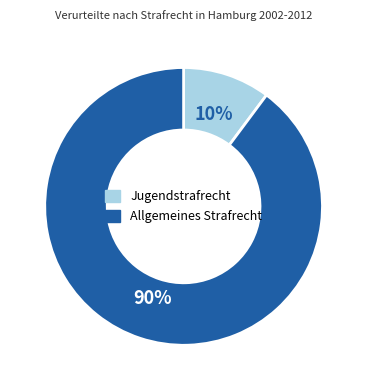

To the nearest percent, what is the average slice percentage?

50%